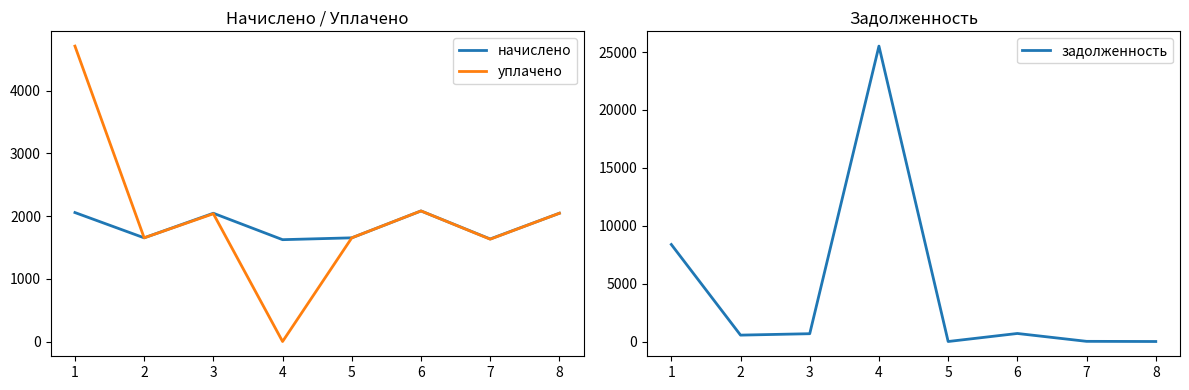

At 2, list the series in order from smallest to largest.

задолженность, начислено, уплачено